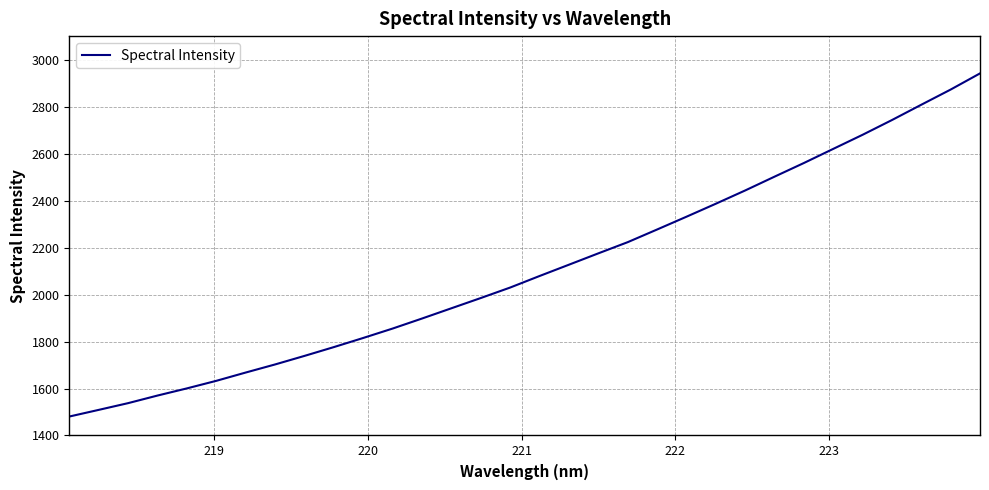

What is the smallest value displayed?

1480.6